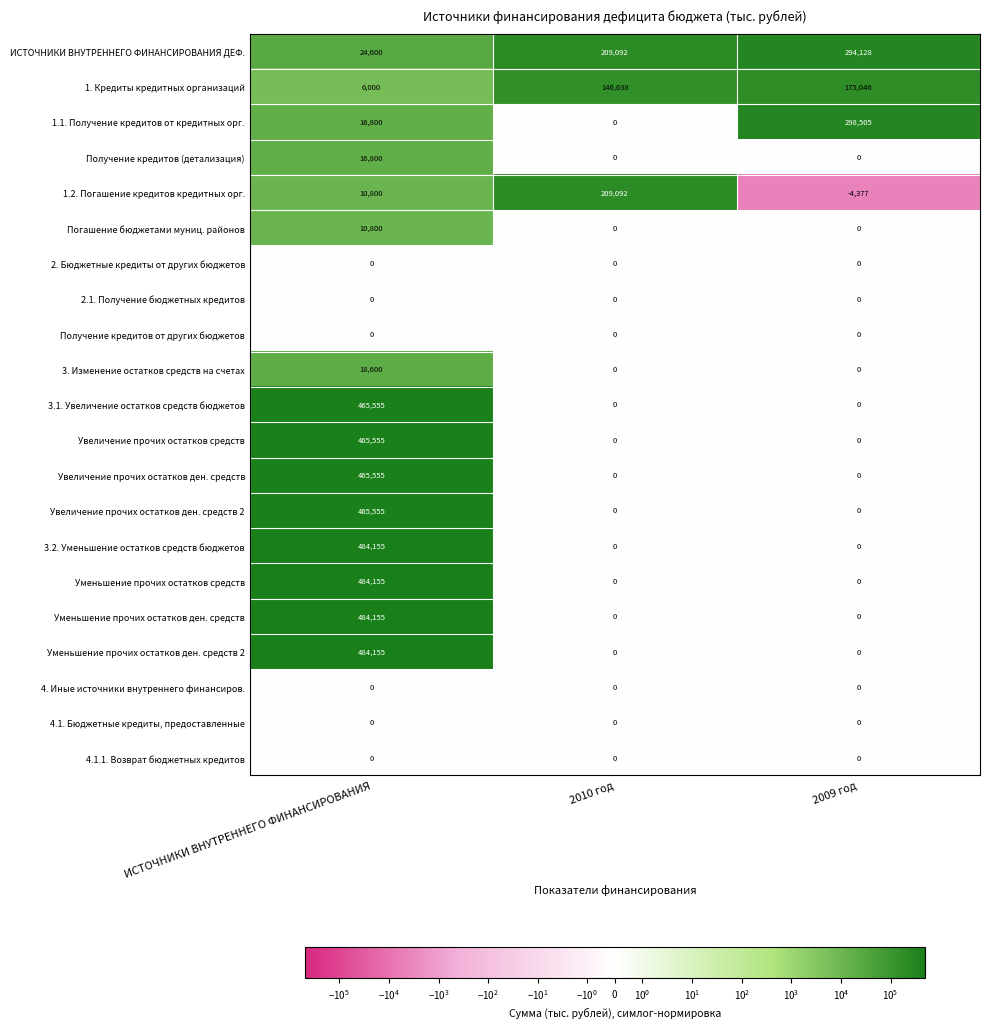

How many positive values does the Уменьшение прочих остатков средств series have?

1